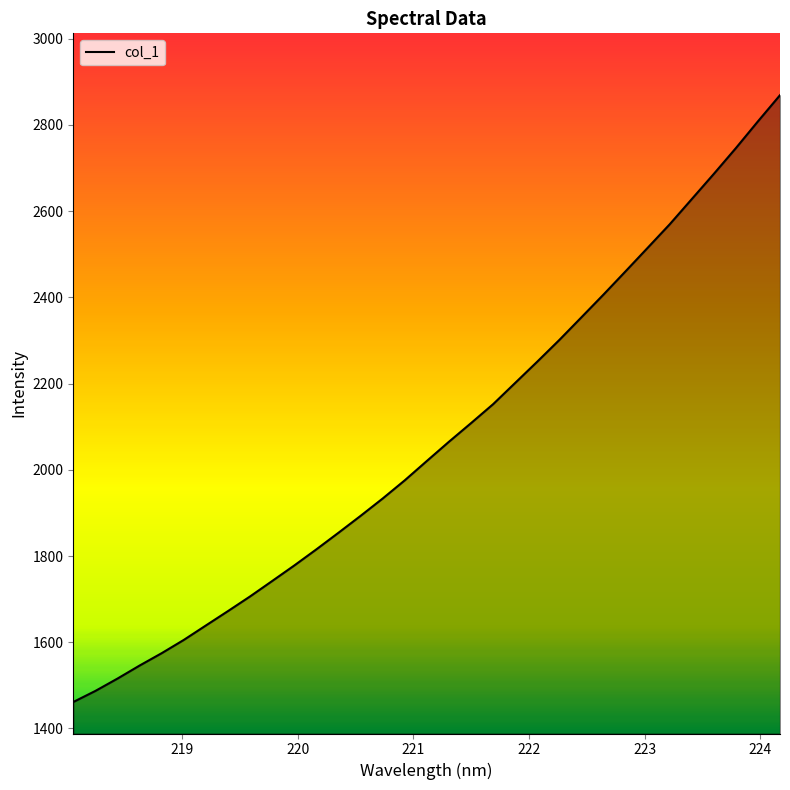

How many lines are shown in the chart?

1